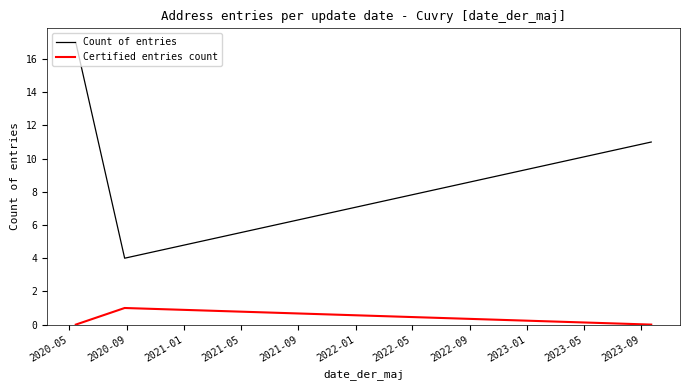

List the series in order of their peak value, highest first.

Count of entries, Certified entries count